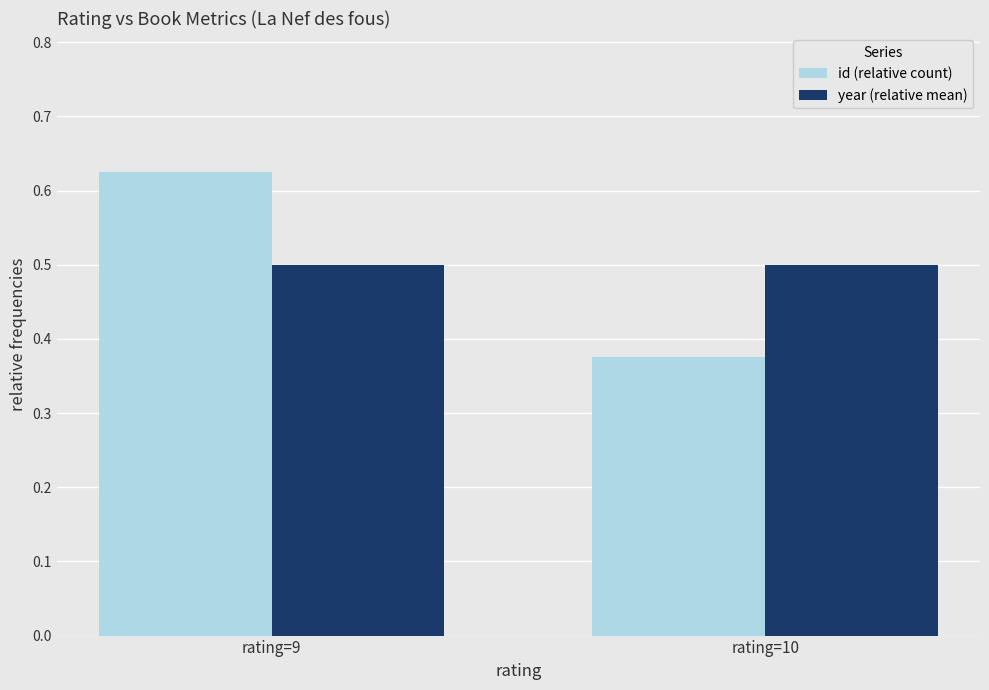

Which label corresponds to the largest value in the chart?

rating=9